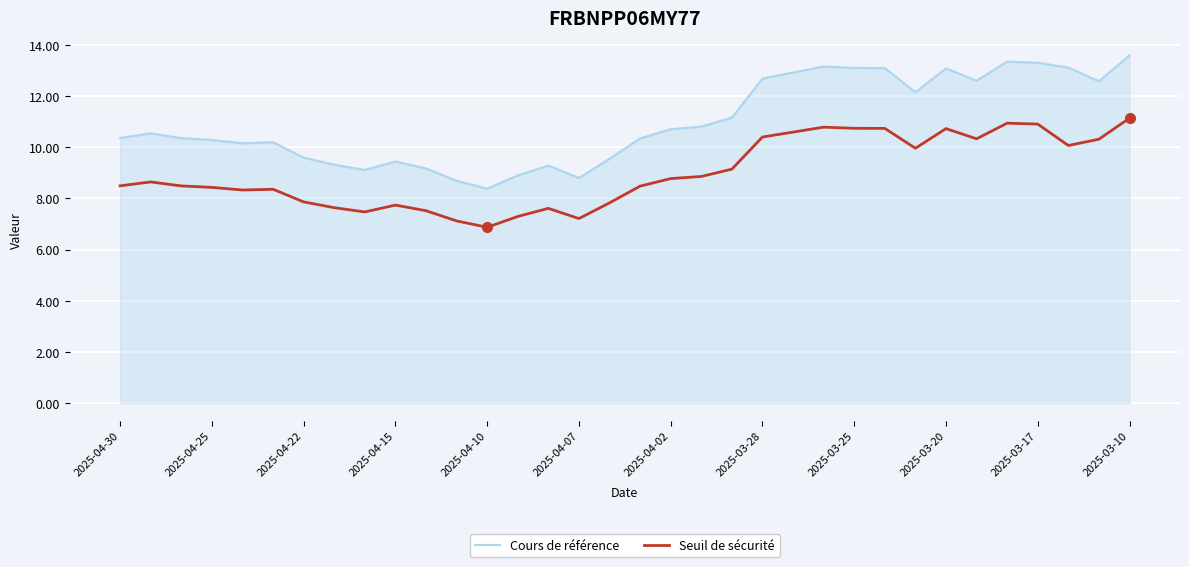

At how many categories does at least one series exceed 13?

8